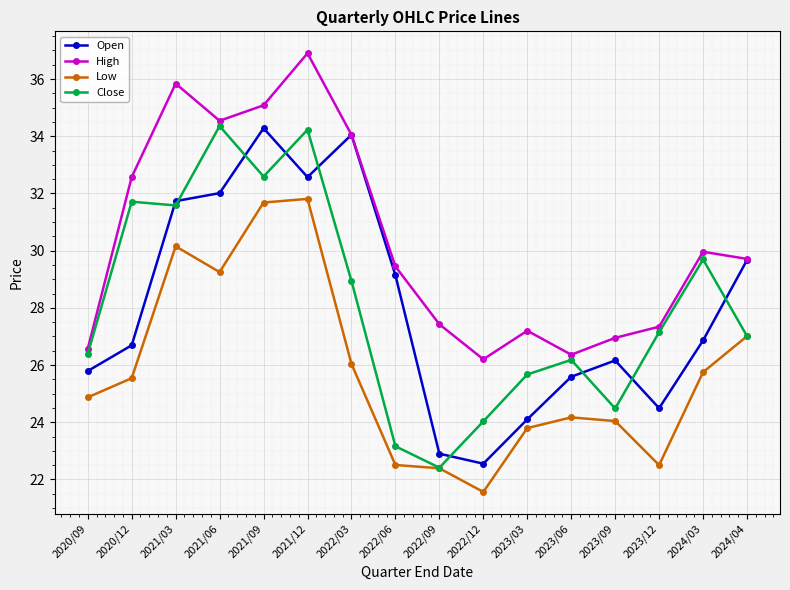

What is the difference between the highest and lowest values at 2024/04?

2.7